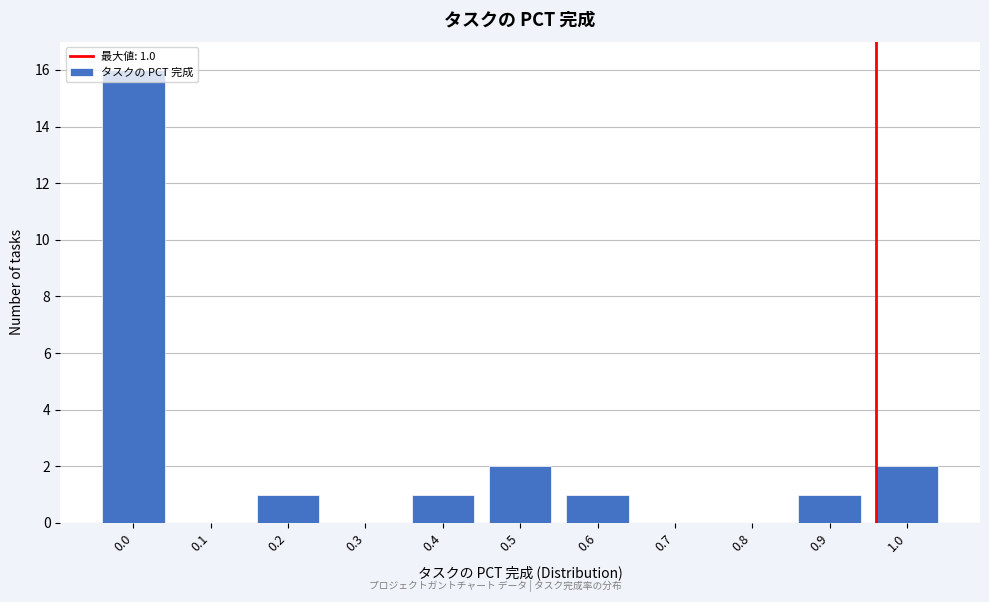

What is the maximum value shown in the chart?

16